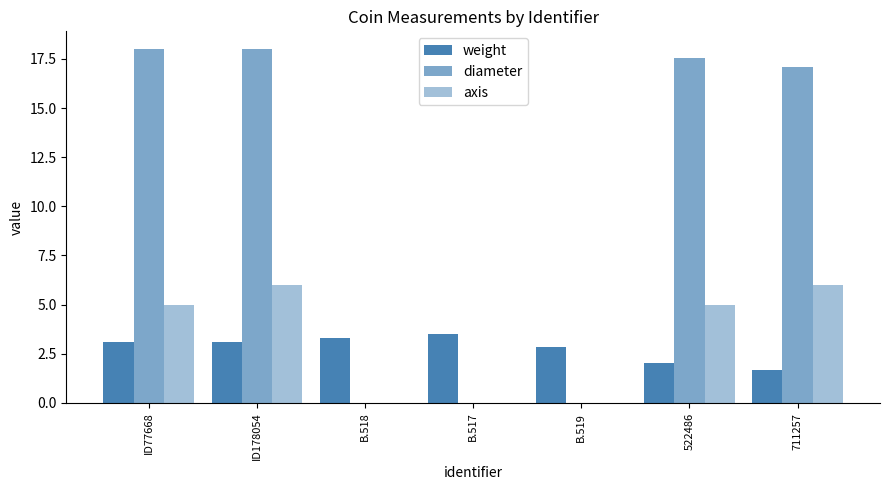

How many groups of bars are there?

7